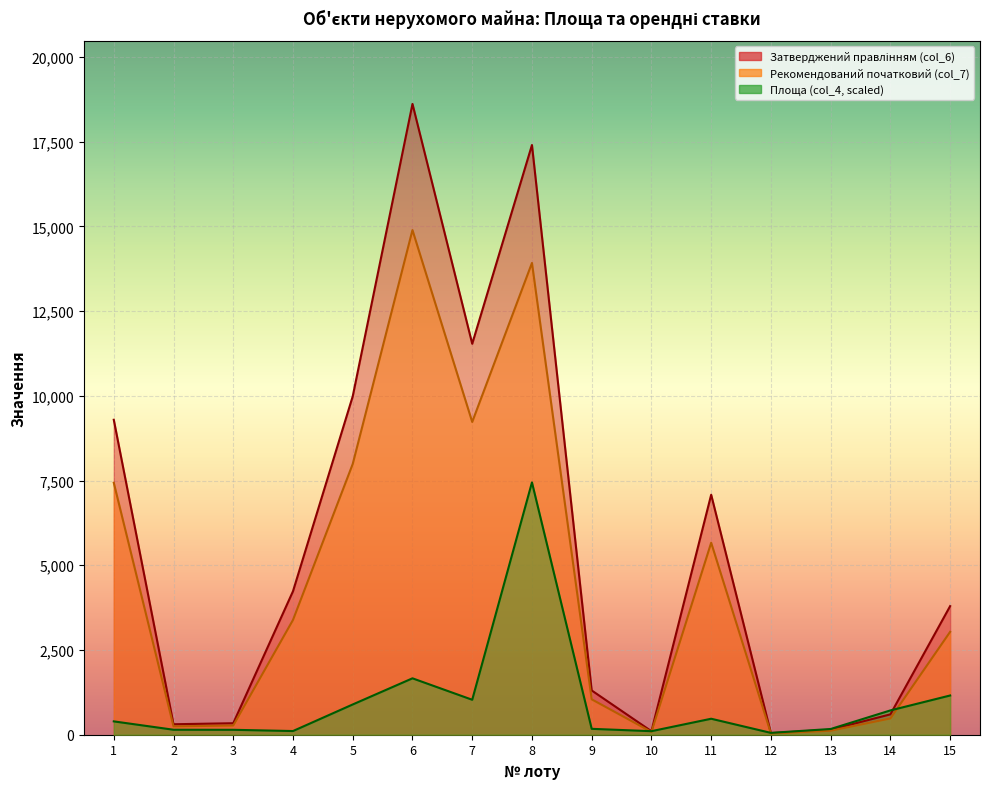

Between which two adjacent categories do Площа (col_4) and Затверджений правлінням (col_6) first intersect?

9 and 10